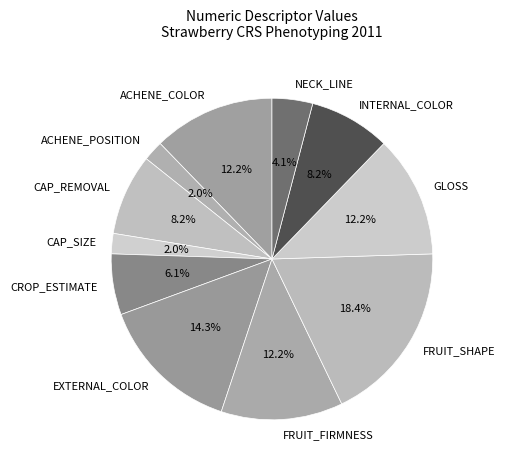

To the nearest percent, what is the average slice percentage?

9%